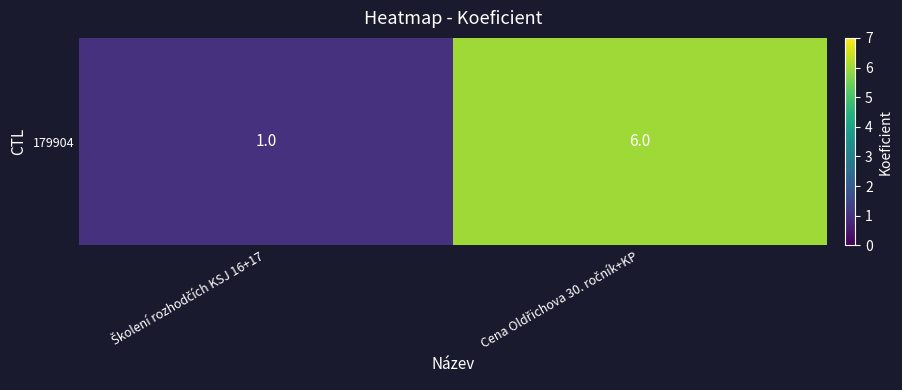

Reading left to right, list all the values displayed in this chart.

1	6